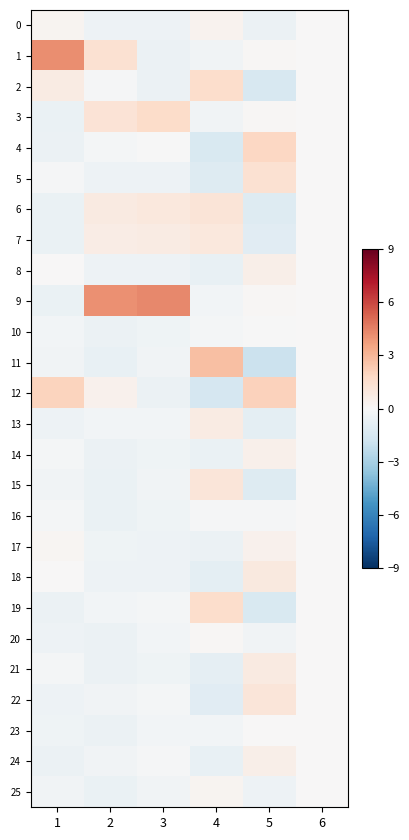

Which series has the widest spread of values?

9